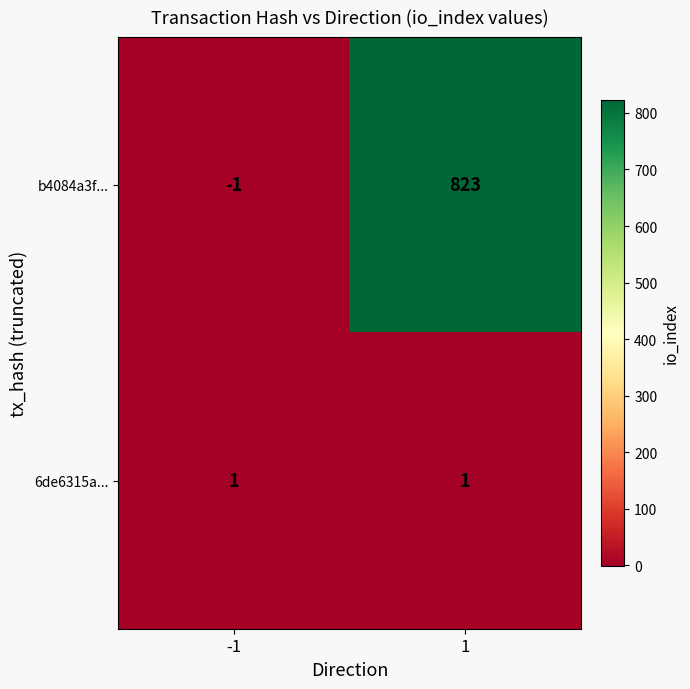

What is the sum of all b4084a3f... values?

822